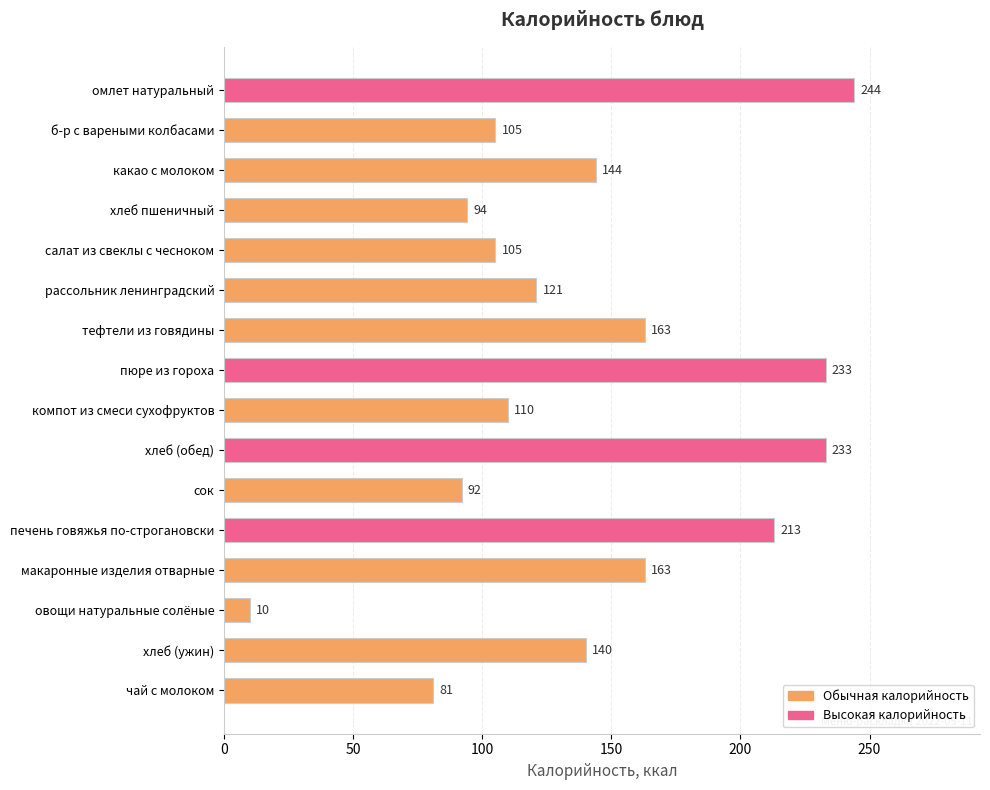

What is the sum of the values at б-р с вареными колбасами and макаронные изделия отварные?

268